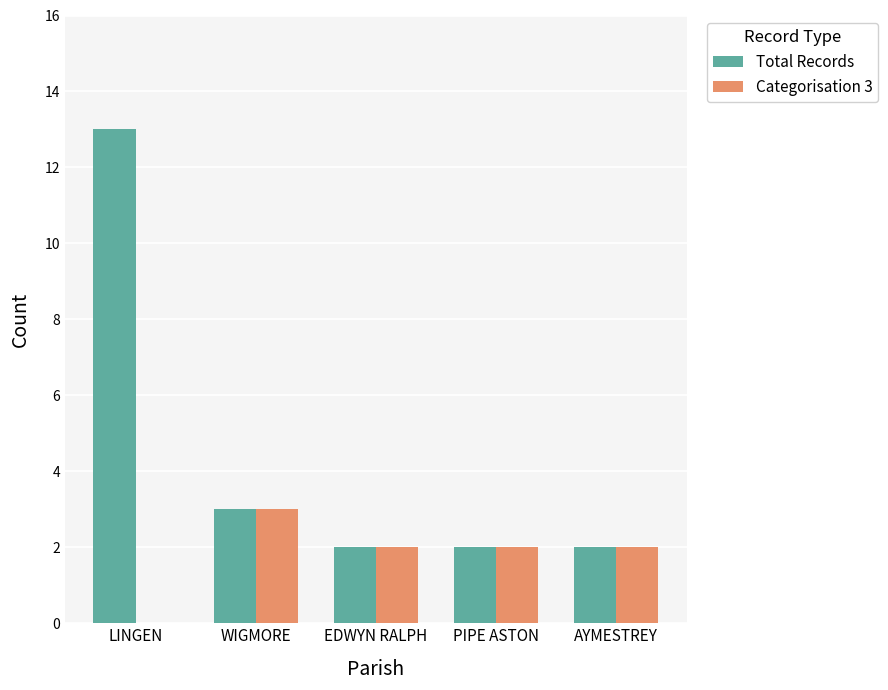

Which series has the largest total across all categories?

Total Records